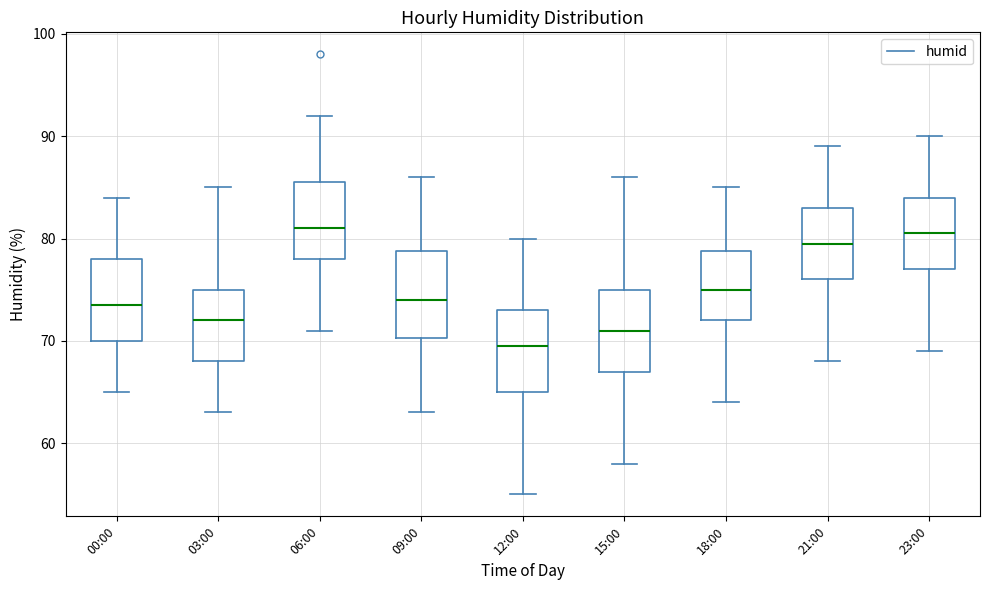

Where does the lower whisker of the box for 00:00 end on the y-axis? The values are not printed on the chart, so give them approximately, as read against the axis.

65